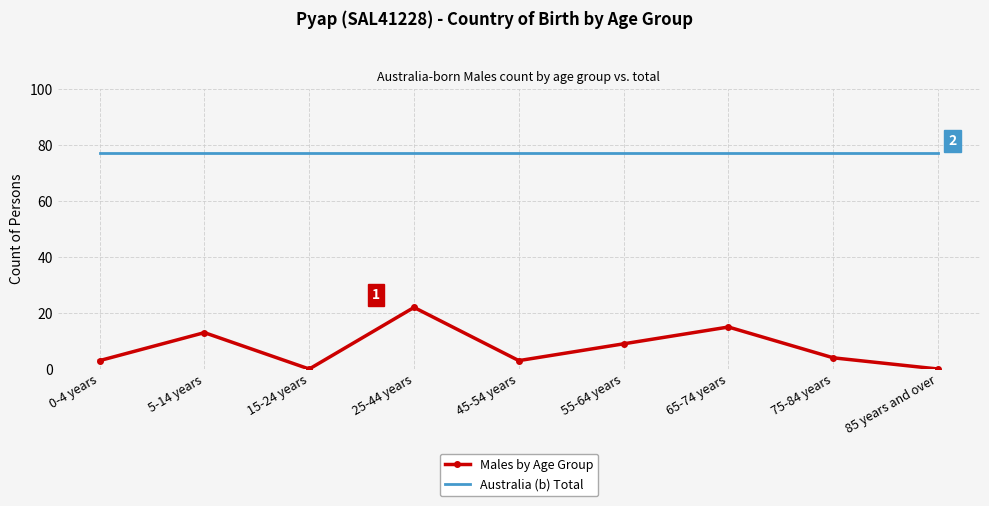

True or false: Australia (b) Total and Males by Age Group cross at least once.

False